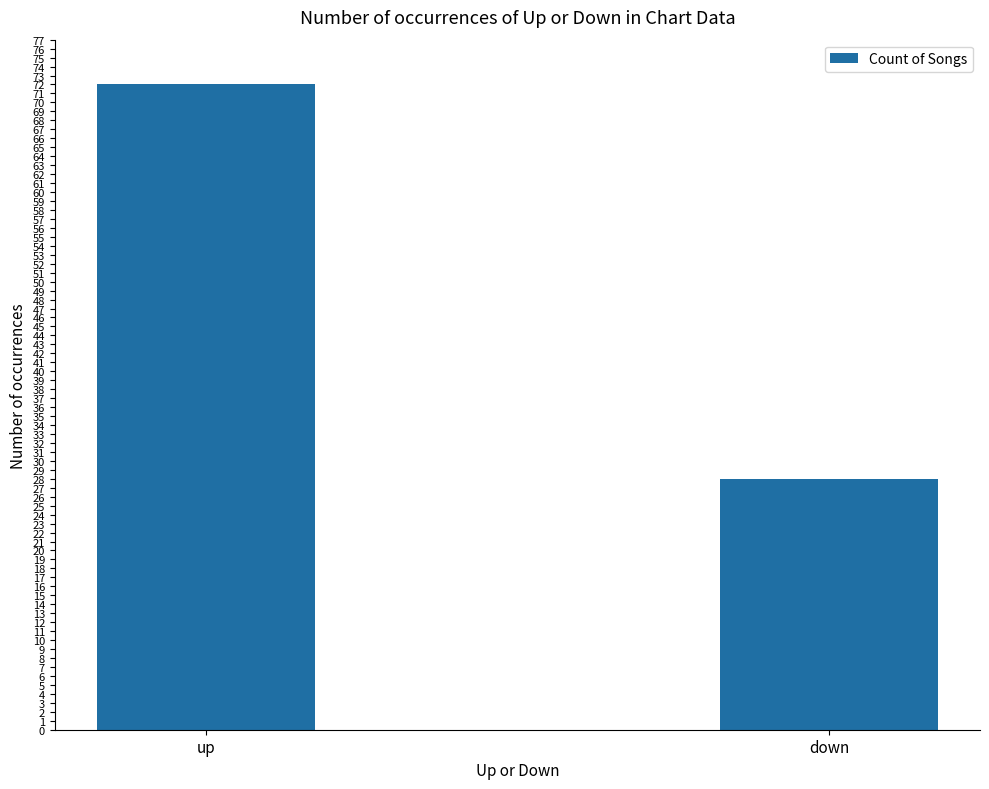

True or false: the data shows 72 at up.

True